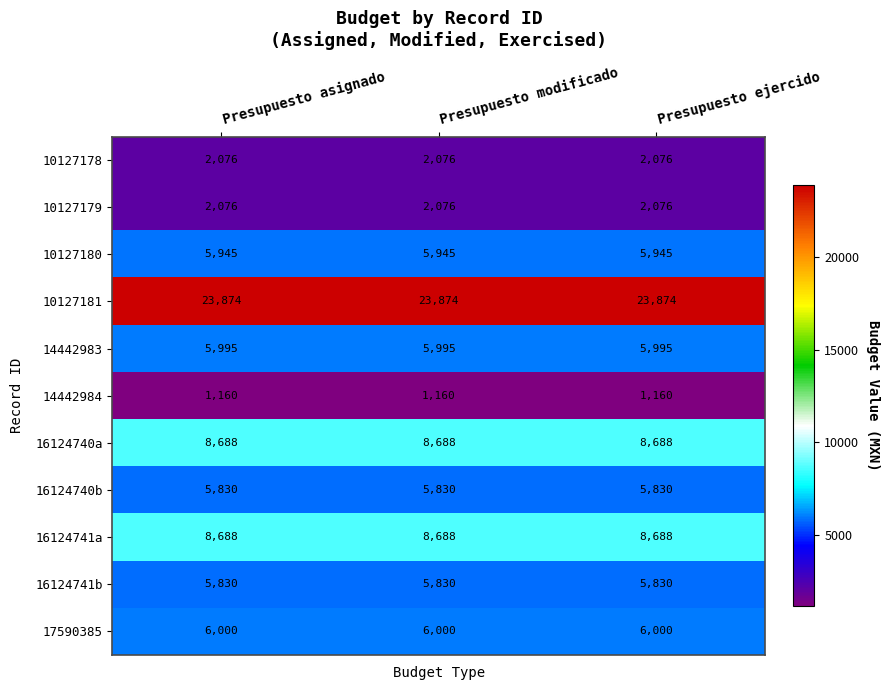

What is the sum of all 16124741a values?

26064